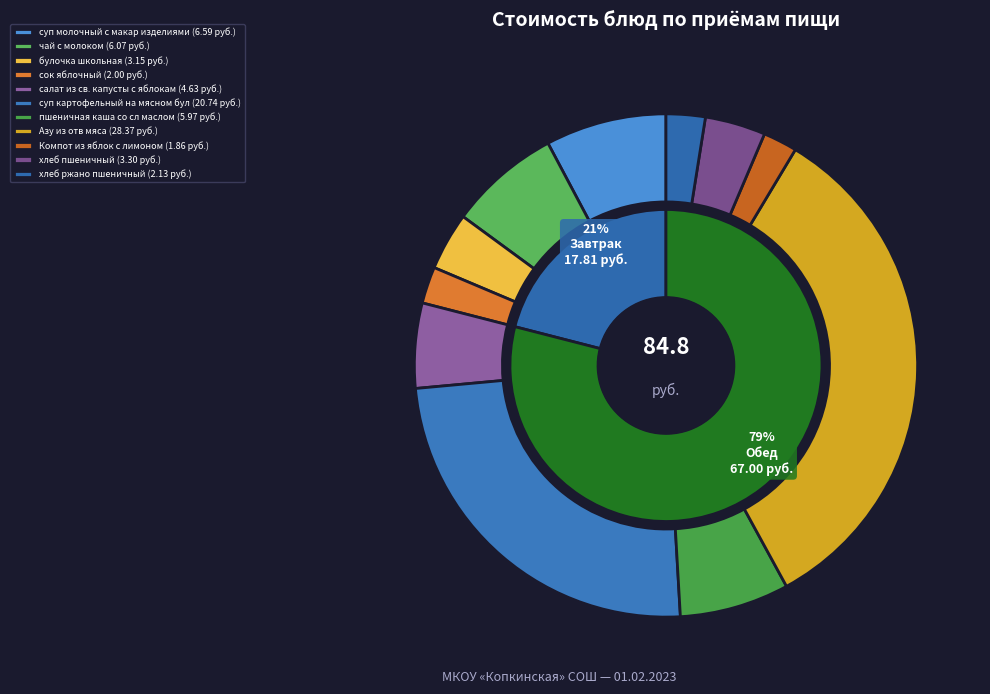

How many slices are in this pie chart?

11